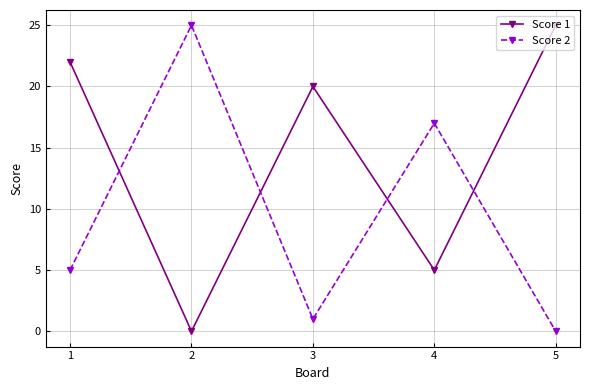

How many data points in Score 2 are less than 5?

2